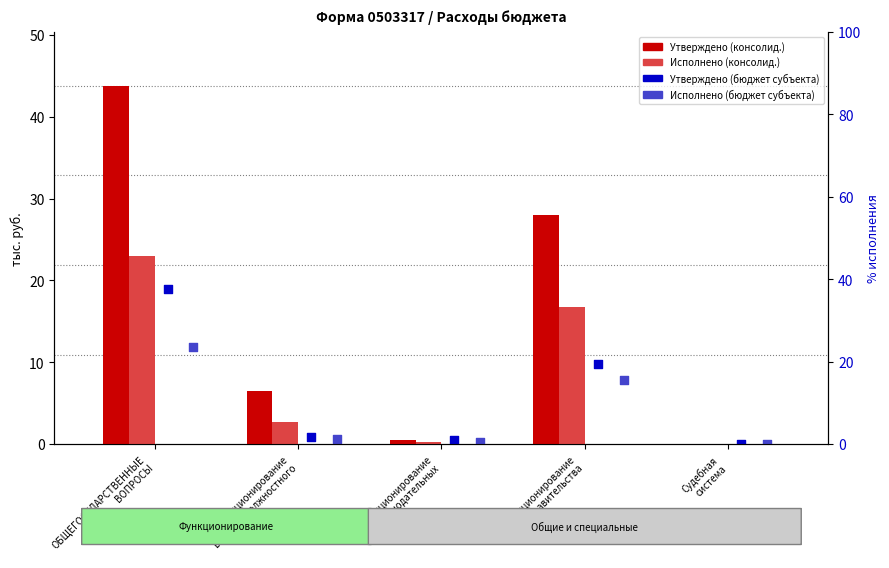

What are all the series names shown in the legend?

Утверждено (консолид.), Исполнено (консолид.), Утверждено (бюджет субъекта), Исполнено (бюджет субъекта)